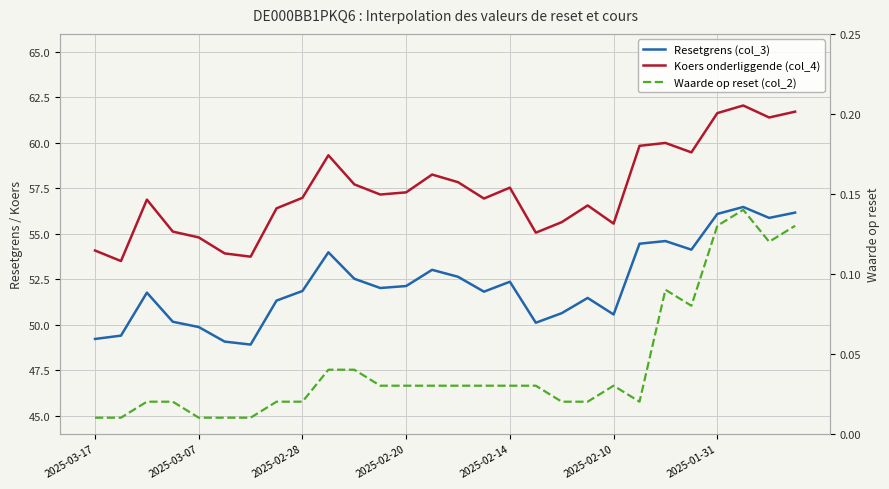

How many data points does each series have?

28